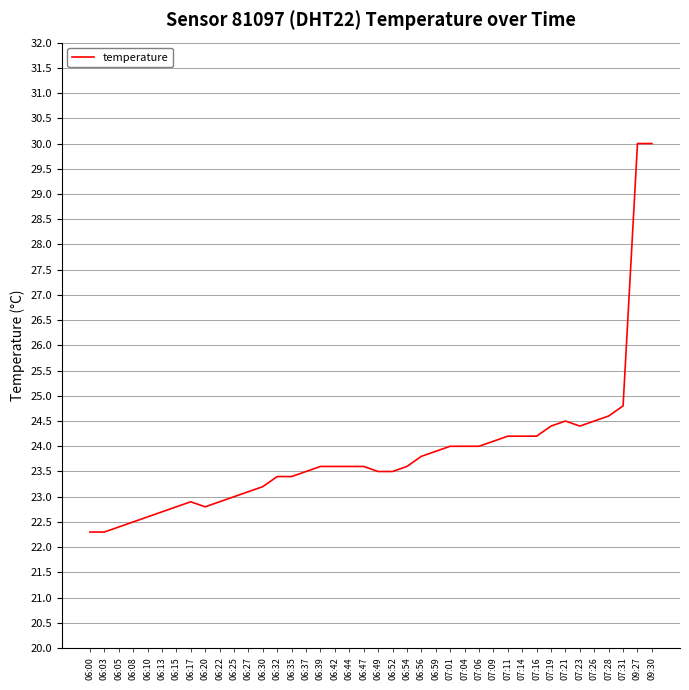

What is the minimum value shown in the chart?

22.3